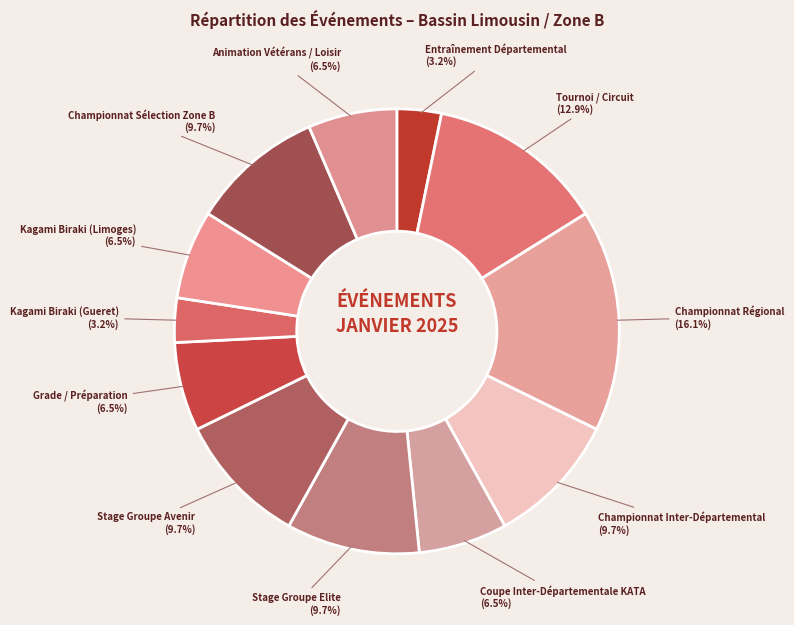

Which category has the biggest portion of the pie?

Championnat Régional